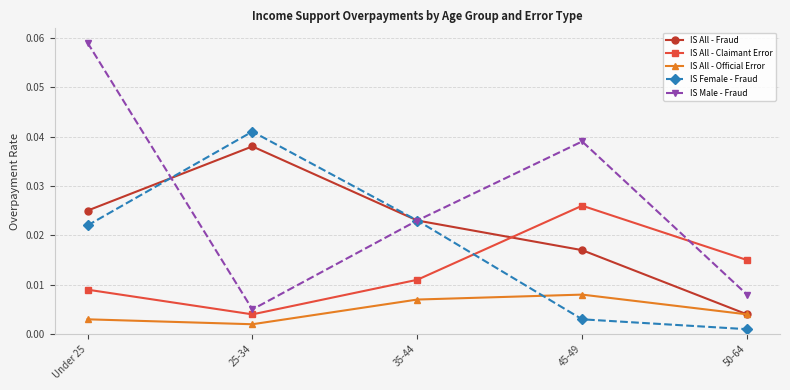

Between which two adjacent categories do IS All - Claimant Error and IS All - Fraud first intersect?

35-44 and 45-49